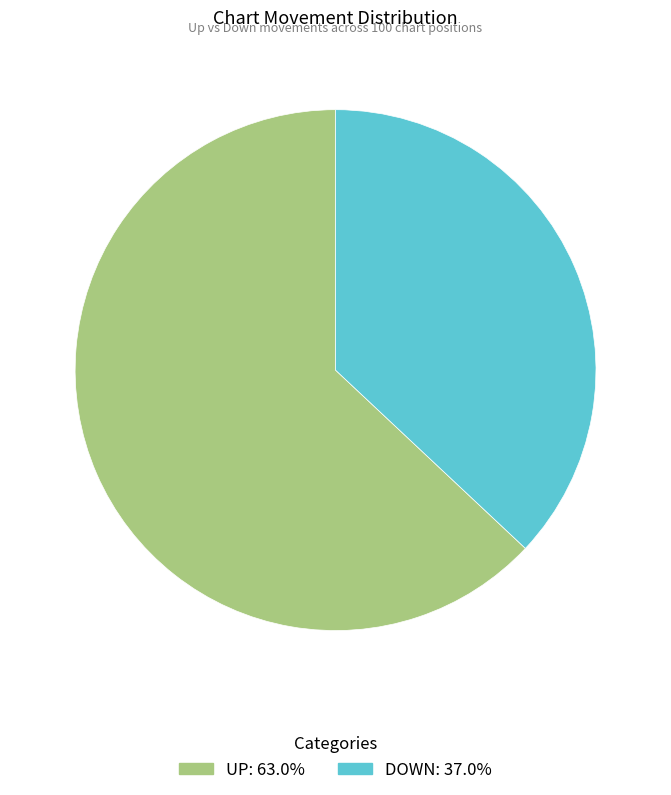

Is there any slice that represents more than half of the pie?

Yes